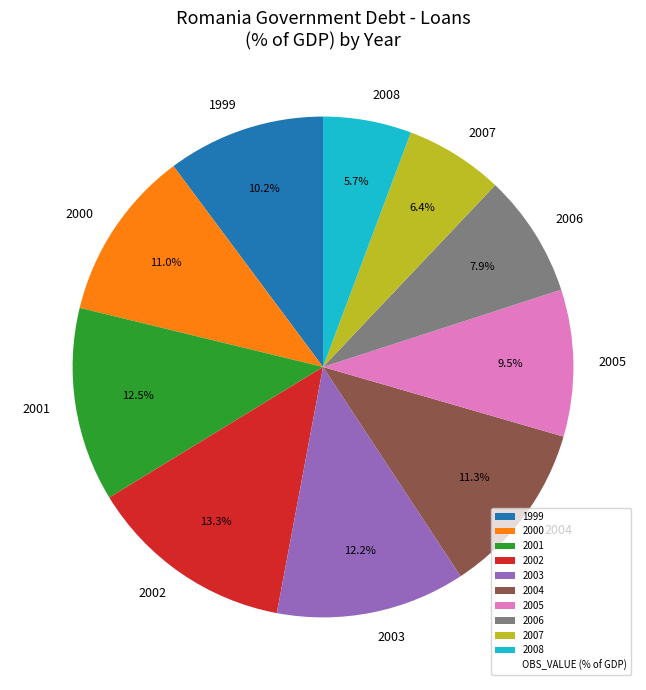

Is there any slice that represents more than half of the pie?

No